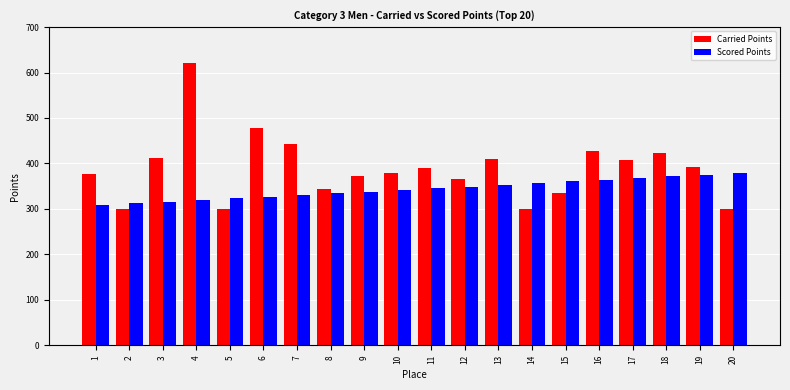

What is the spread (max minus min) of values at 18?

52.5